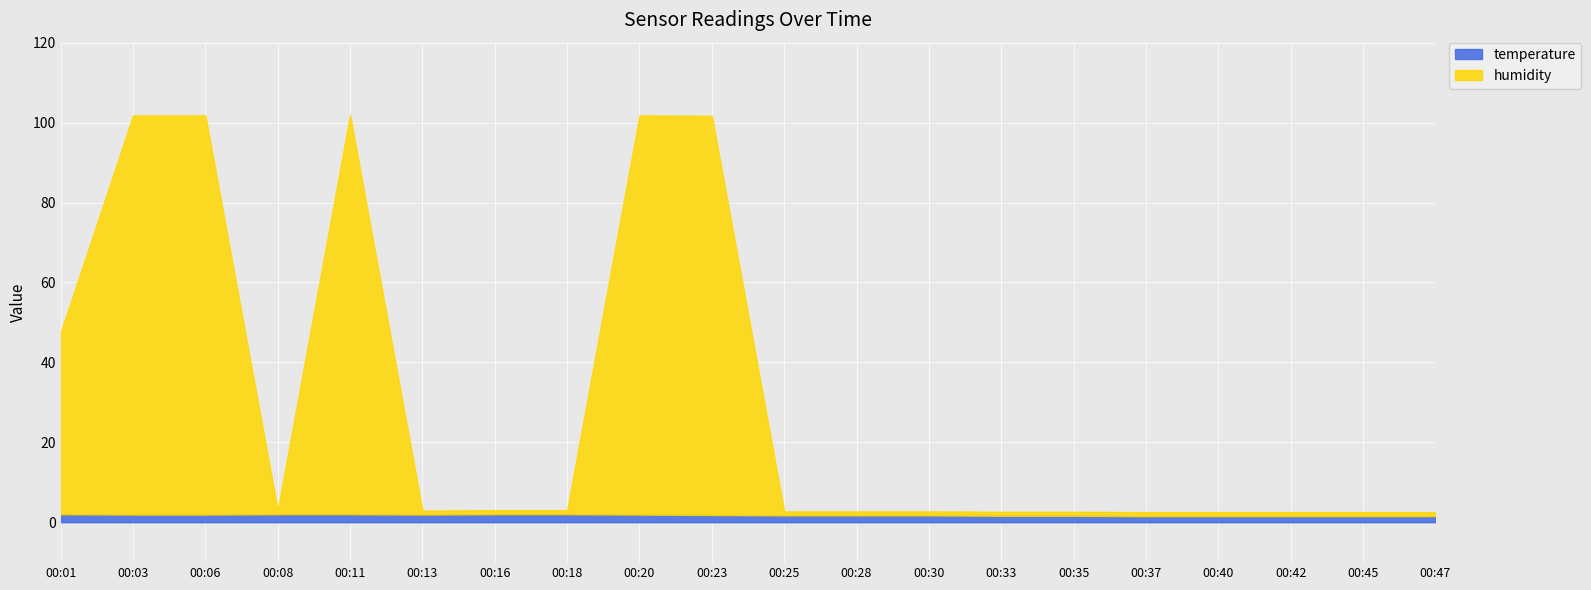

Between which two adjacent categories do humidity and temperature first intersect?

00:06 and 00:08